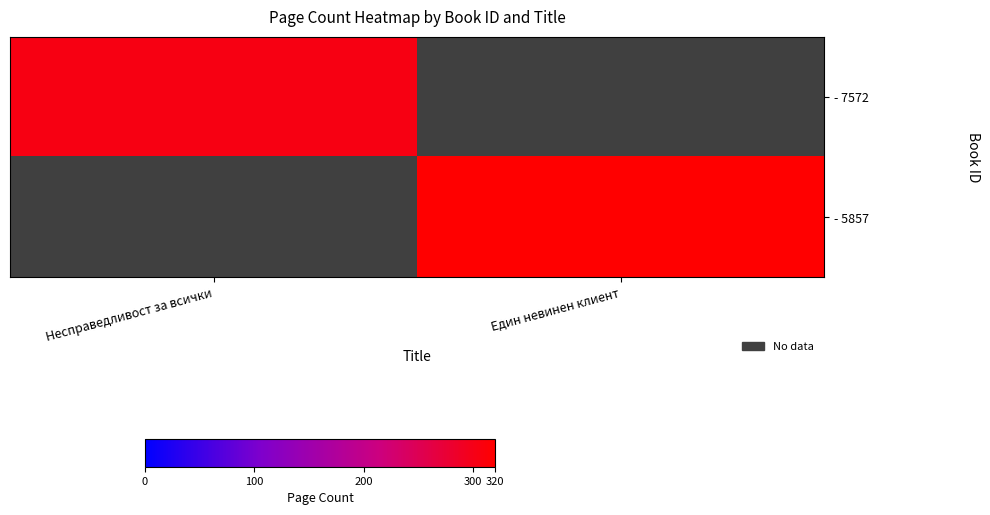

Is the value of - 5857 at Един невинен клиент greater than the value of - 7572 at Един невинен клиент?

No